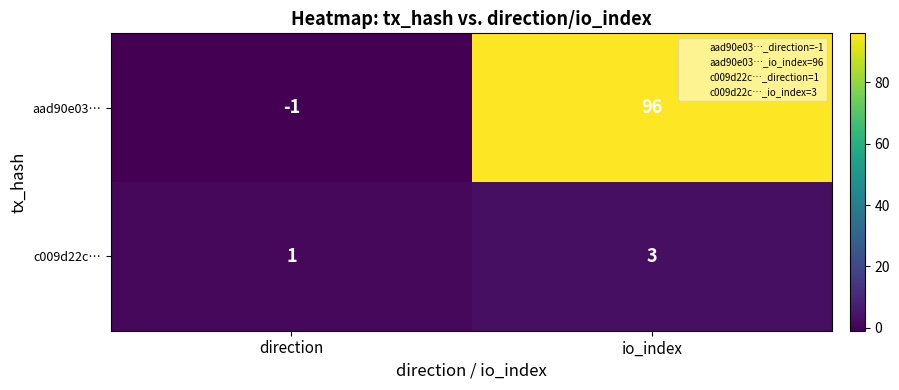

True or false: c009d22c… has a value of 3 at io_index.

True